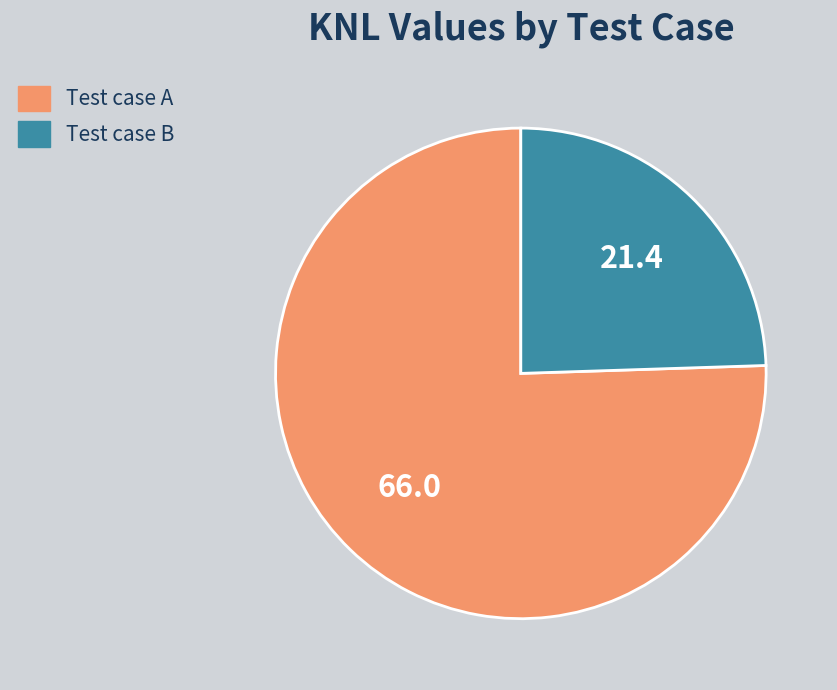

Which slice is the smallest?

Test case B